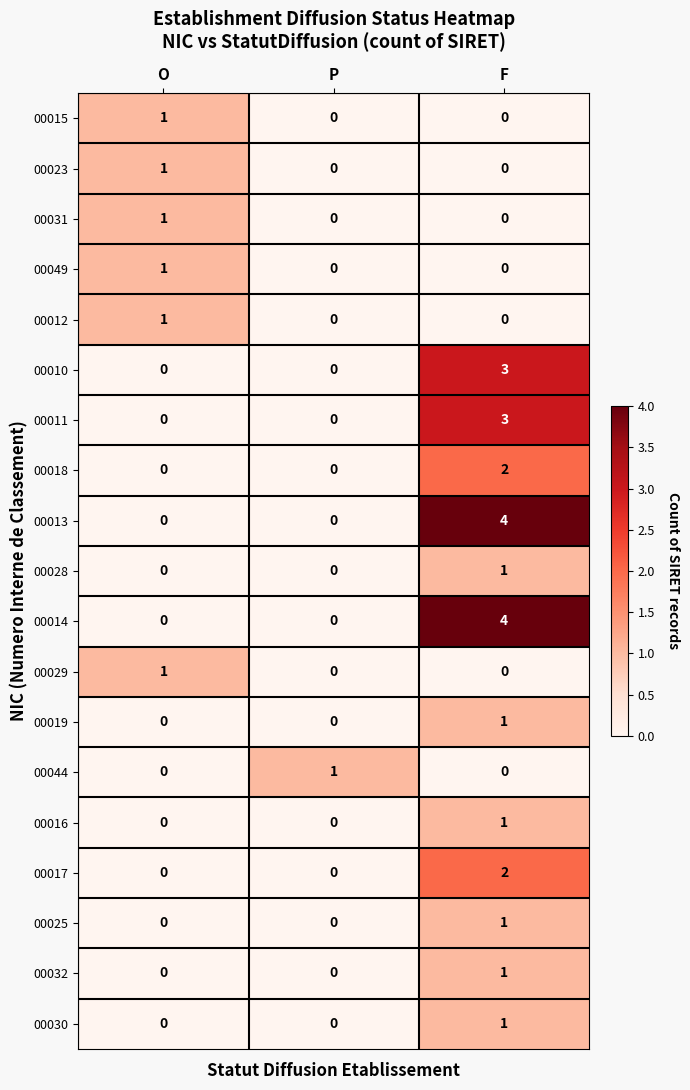

The value of 00032 at P is 0. True or false?

True